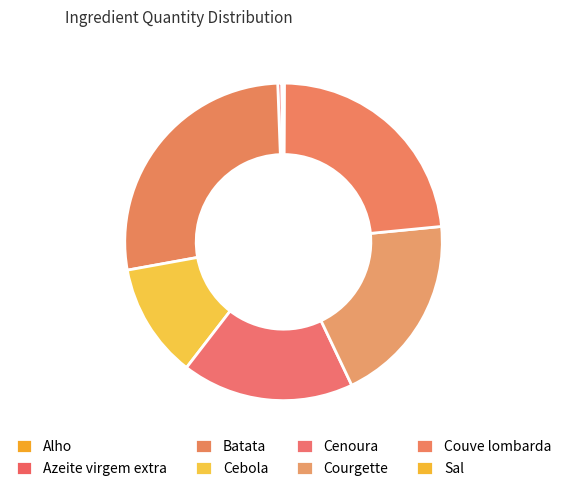

Is it true that Alho is 0% of the pie?

True